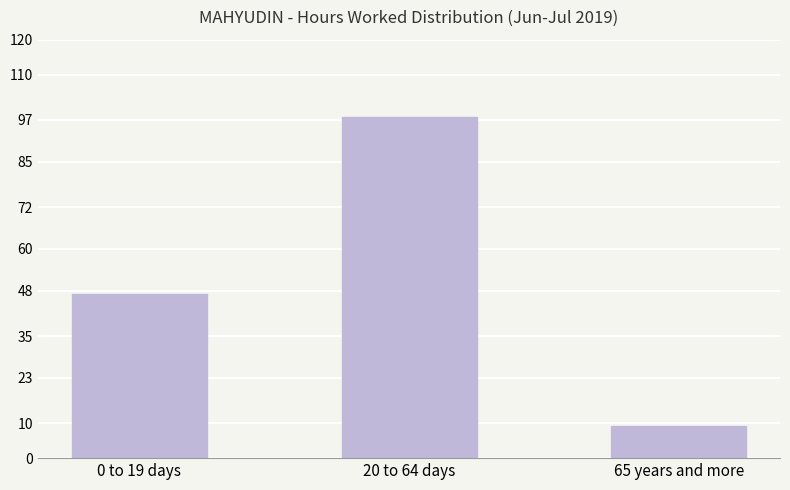

Is it true that the value at 20 to 64 days is 133.1?

False